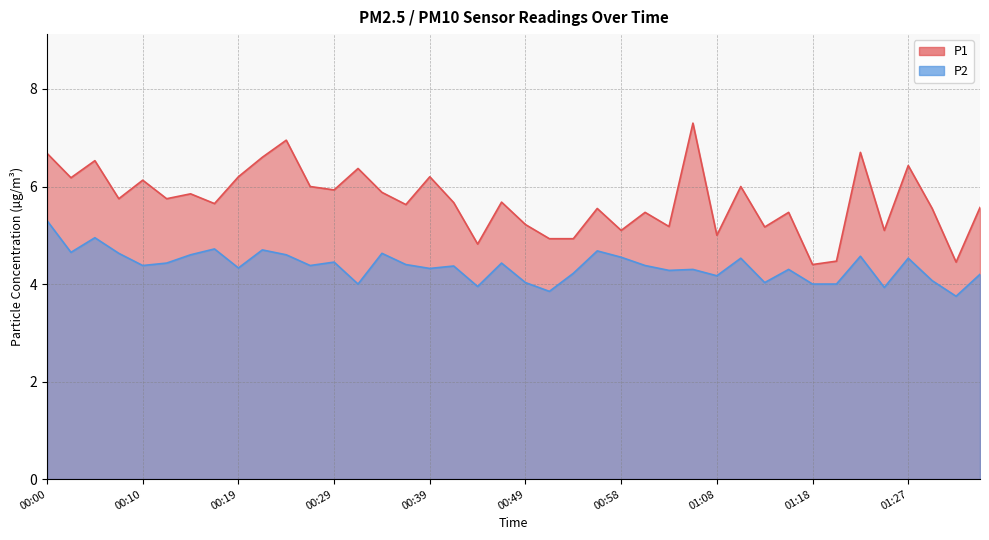

Rank the series by their average value, from highest to lowest.

P1, P2